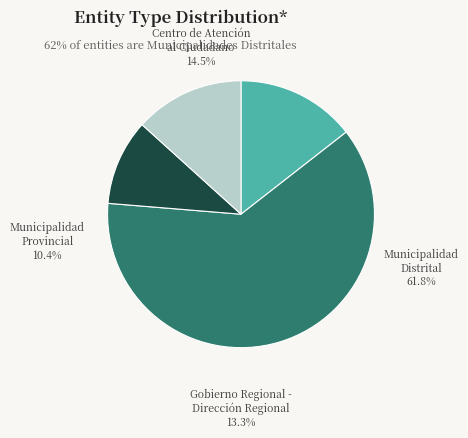

To the nearest percent, what is the difference between the largest and smallest slice percentages?

51%